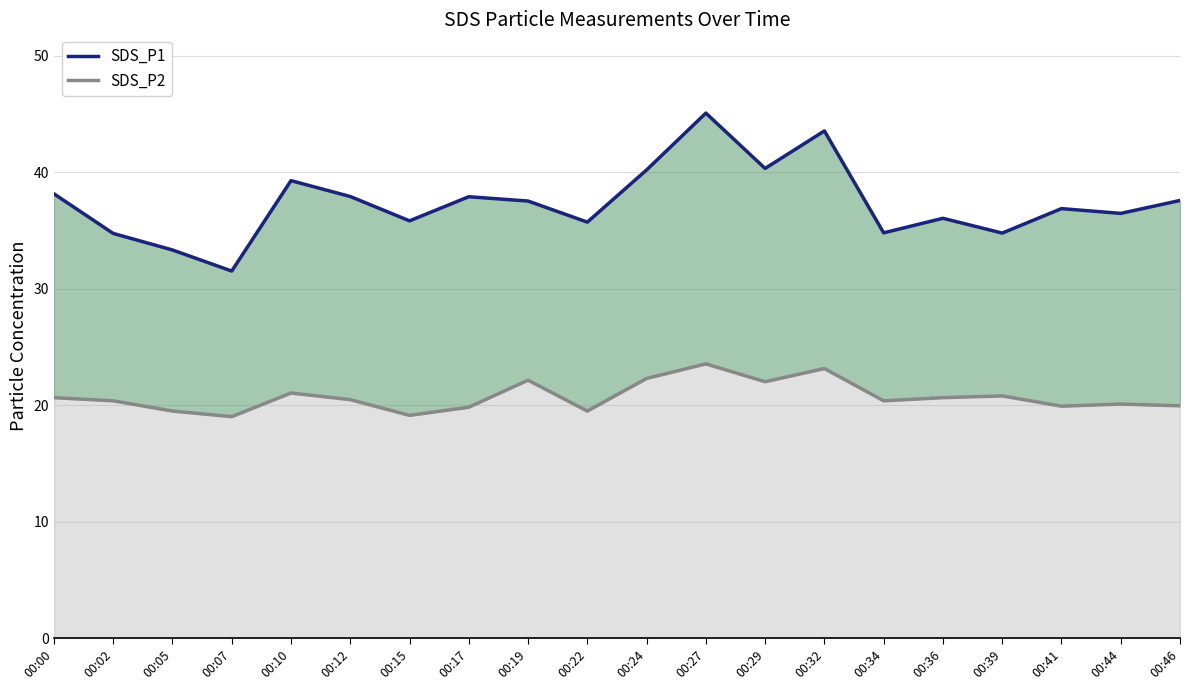

Reading left to right, transcribe all the data shown in this chart.

SDS_P1: 00:00=38.1	00:02=34.8	00:05=33.3	00:07=31.5	00:10=39.3	00:12=37.9	00:15=35.8	00:17=37.9	00:19=37.5	00:22=35.7	00:24=40.2	00:27=45.1	00:29=40.3	00:32=43.5	00:34=34.8	00:36=36.0	00:39=34.8	00:41=36.9	00:44=36.5	00:46=37.6
SDS_P2: 00:00=20.6	00:02=20.4	00:05=19.5	00:07=19.0	00:10=21.1	00:12=20.5	00:15=19.1	00:17=19.8	00:19=22.1	00:22=19.5	00:24=22.3	00:27=23.6	00:29=22.0	00:32=23.1	00:34=20.4	00:36=20.6	00:39=20.8	00:41=19.9	00:44=20.1	00:46=19.9